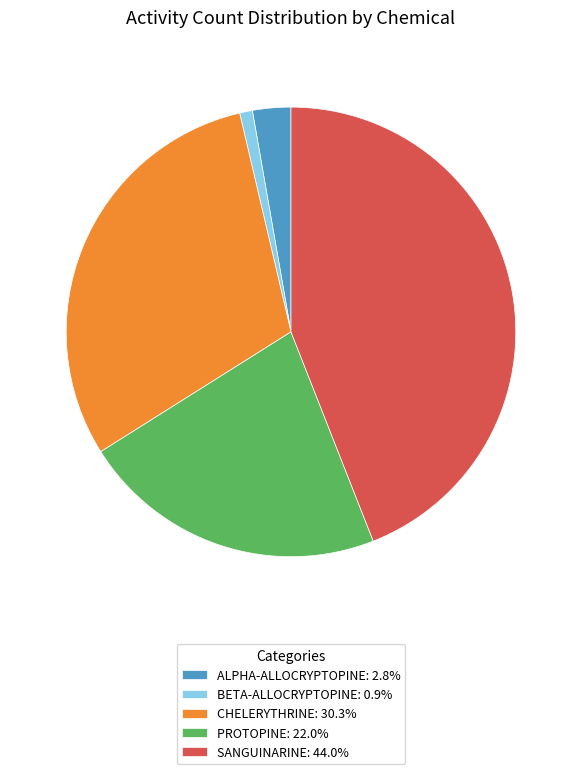

Is there any slice that represents more than half of the pie?

No